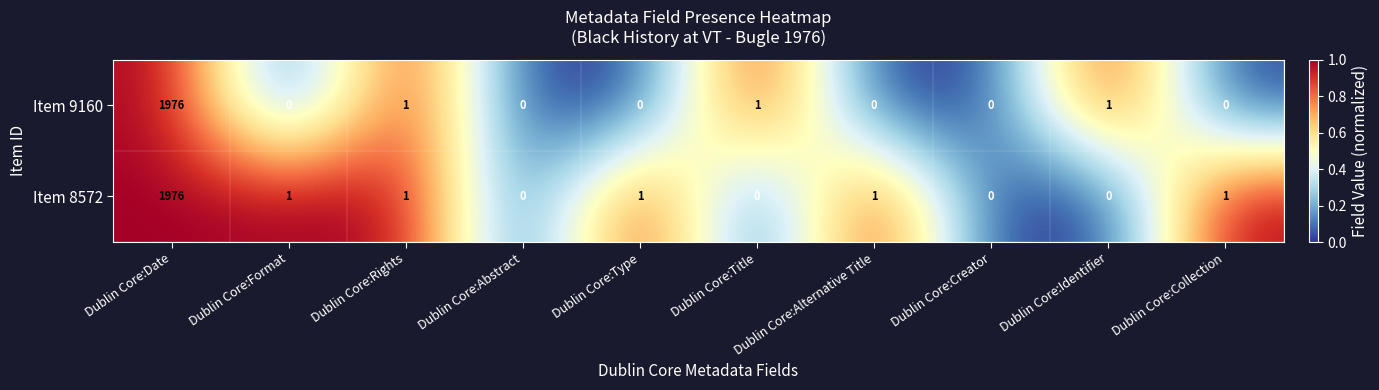

Count the number of data series in this chart.

2